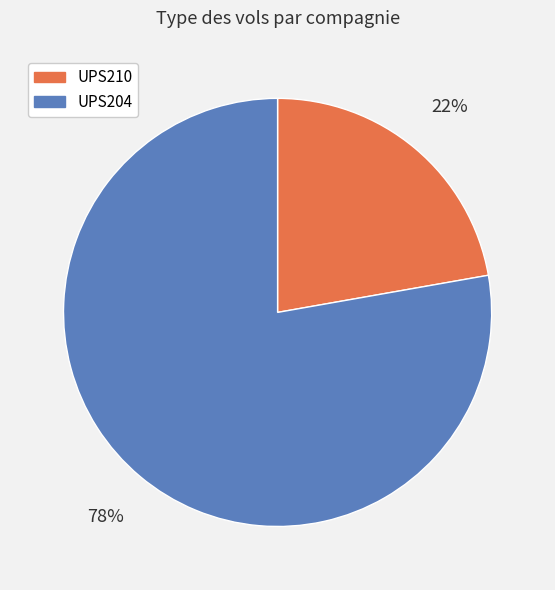

To the nearest percent, what percentage of the pie is UPS204?

78%